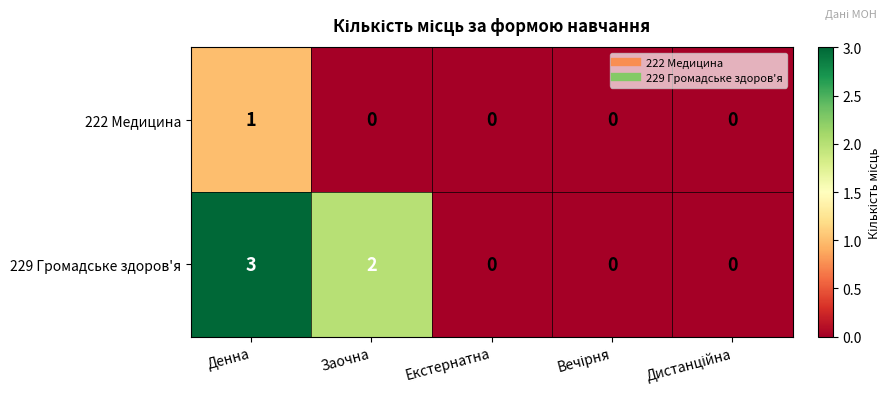

List the series in order of their peak value, lowest first.

222 Медицина, 229 Громадське здоров'я